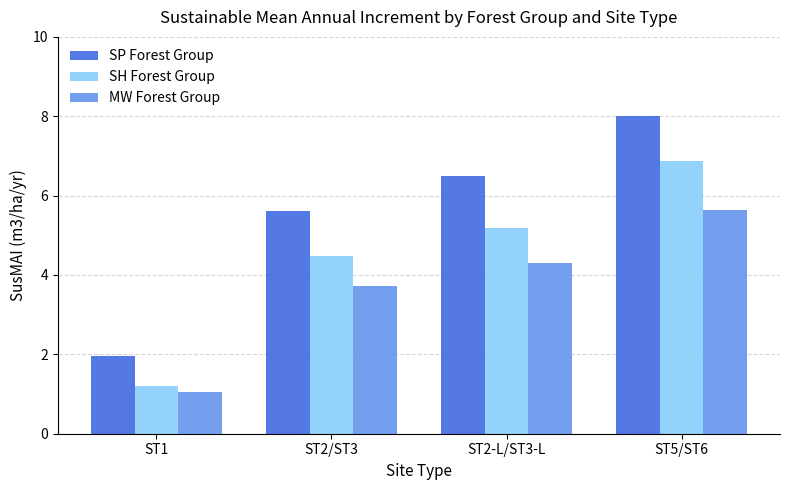

Rank the categories by MW Forest Group value from highest to lowest.

ST5/ST6, ST2-L/ST3-L, ST2/ST3, ST1